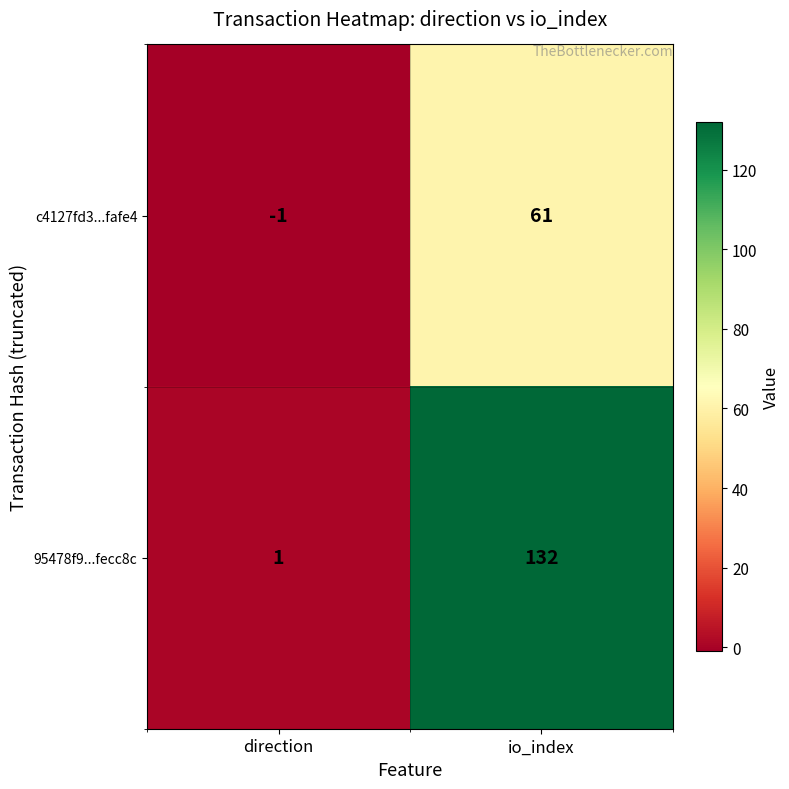

What is the difference between the highest and lowest values at io_index?

71